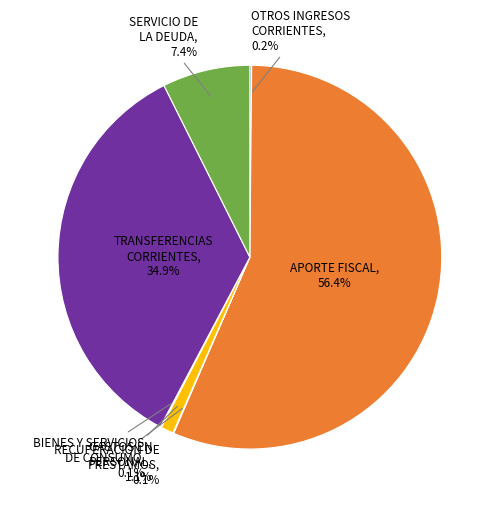

What percentage is NOT represented by SERVICIO DE LA DEUDA, 7.4%?

92.6%